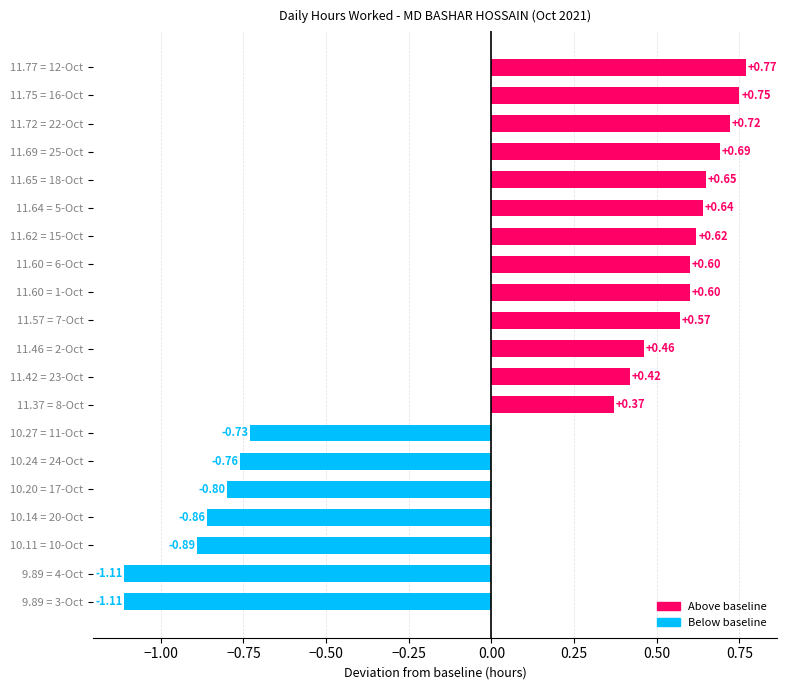

What is the change in value from 11.37 = 8-Oct to 11.57 = 7-Oct?

+0.2